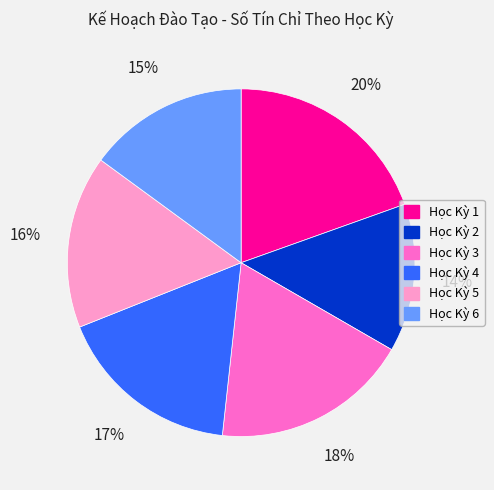

True or false: Học Kỳ 3 accounts for 18% of the total.

True